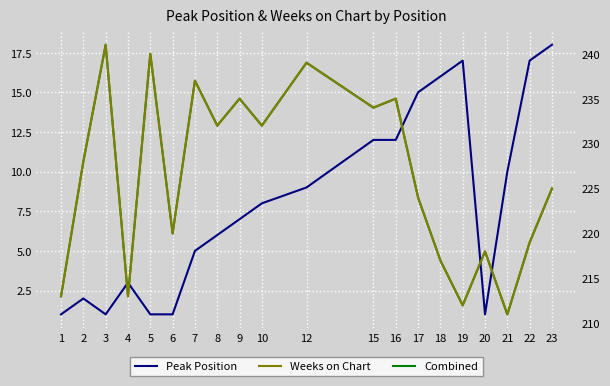

True or false: Peak Position and Weeks on Chart cross at least once.

False